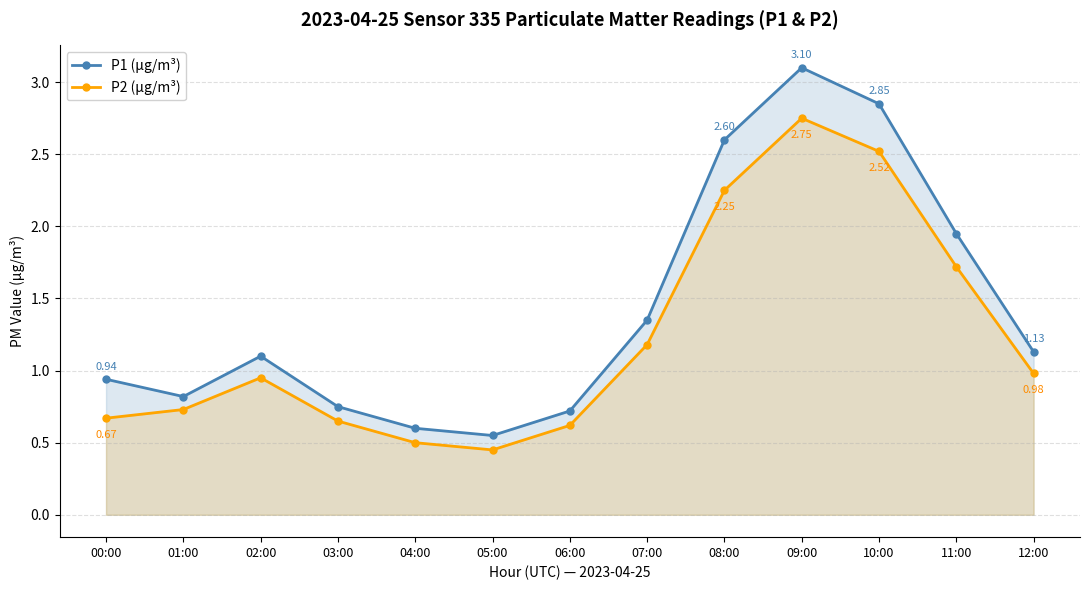

True or false: P2 (µg/m³) and P1 (µg/m³) cross at least once.

False